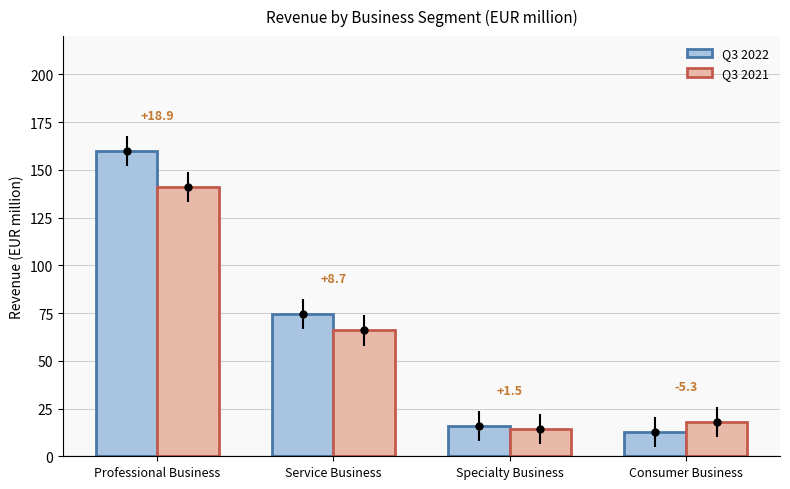

At which category is the sum across all series the highest?

Professional Business